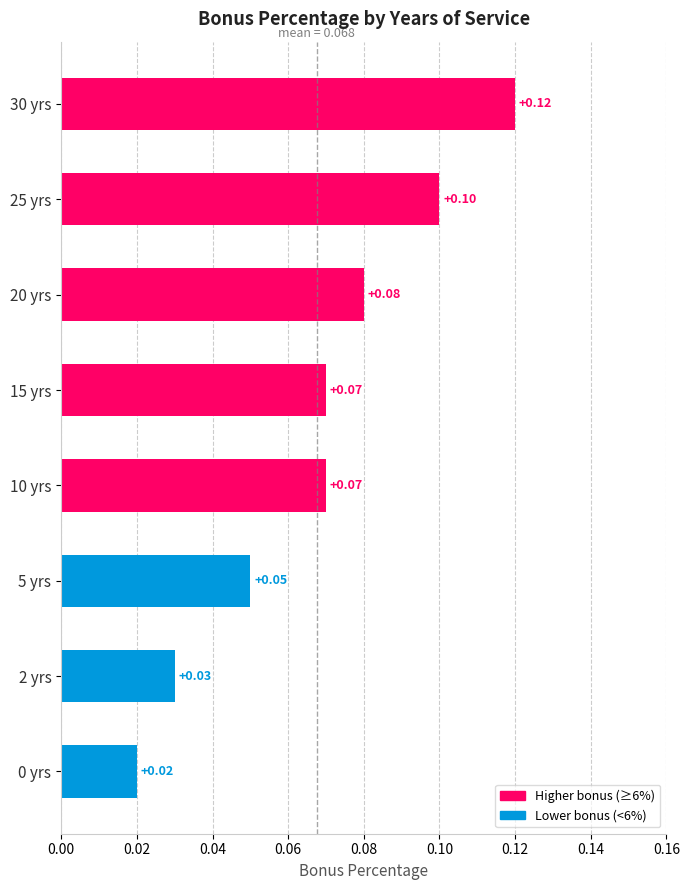

How many distinct data groups are displayed?

1